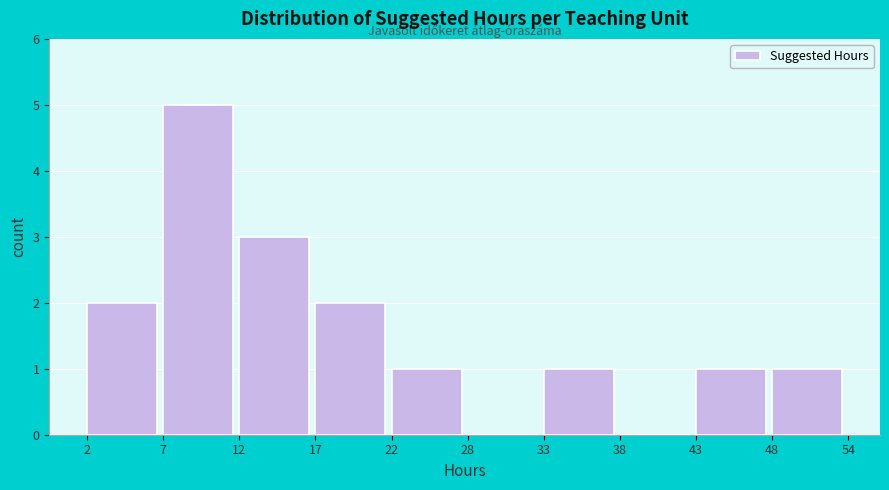

Reading right to left, extract all data points from this chart.

48=1	43=1	38=0	33=1	28=0	22=1	17=2	12=3	7=5	2=2